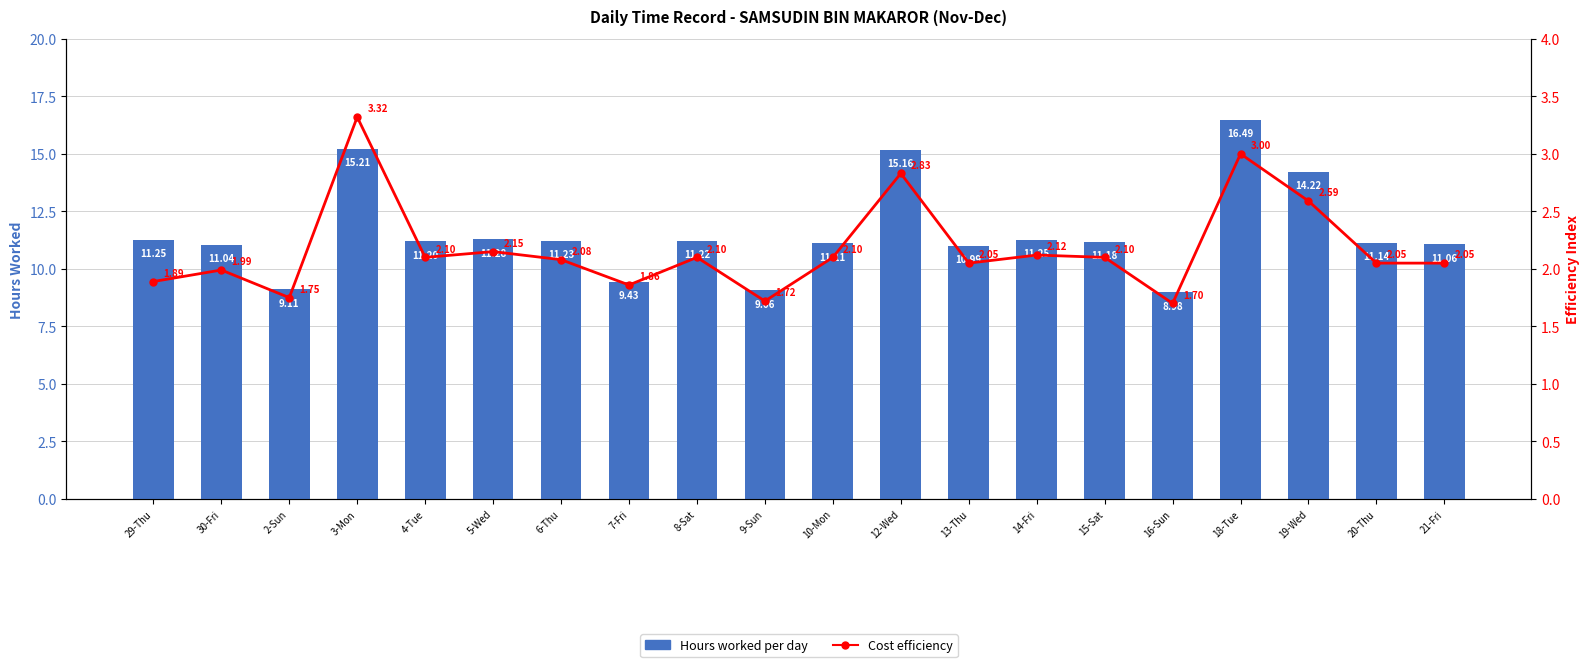

Which has a higher value, 6-Thu or 14-Fri?

14-Fri